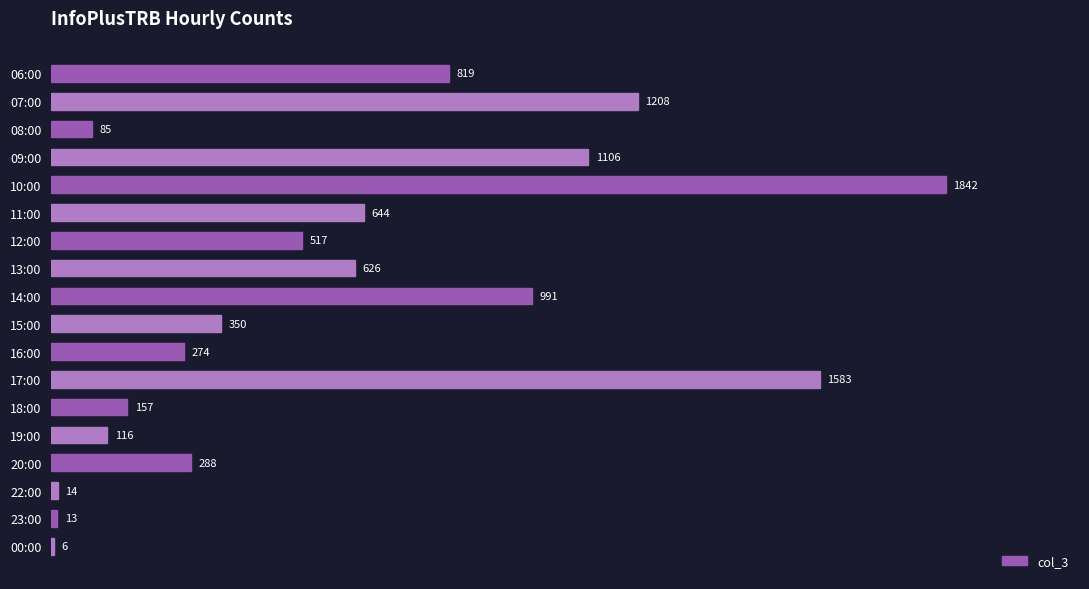

Between 15:00 and 11:00, which is larger?

11:00